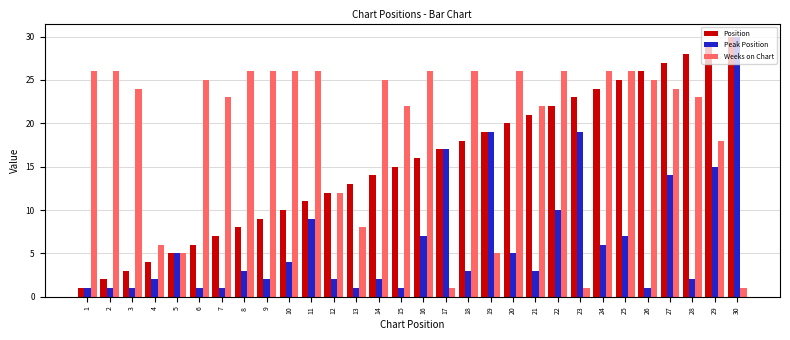

Reading left to right, list all the values displayed in this chart.

Position: 1=1	2=2	3=3	4=4	5=5	6=6	7=7	8=8	9=9	10=10	11=11	12=12	13=13	14=14	15=15	16=16	17=17	18=18	19=19	20=20	21=21	22=22	23=23	24=24	25=25	26=26	27=27	28=28	29=29	30=30
Peak Position: 1=1	2=1	3=1	4=2	5=5	6=1	7=1	8=3	9=2	10=4	11=9	12=2	13=1	14=2	15=1	16=7	17=17	18=3	19=19	20=5	21=3	22=10	23=19	24=6	25=7	26=1	27=14	28=2	29=15	30=30
Weeks on Chart: 1=26	2=26	3=24	4=6	5=5	6=25	7=23	8=26	9=26	10=26	11=26	12=12	13=8	14=25	15=22	16=26	17=1	18=26	19=5	20=26	21=22	22=26	23=1	24=26	25=26	26=25	27=24	28=23	29=18	30=1